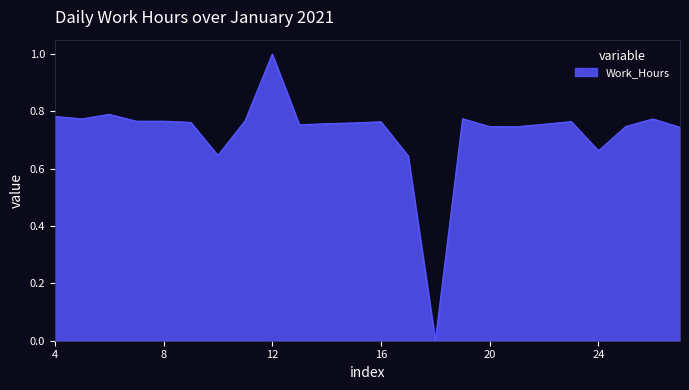

Does the chart have visible grid lines?

No